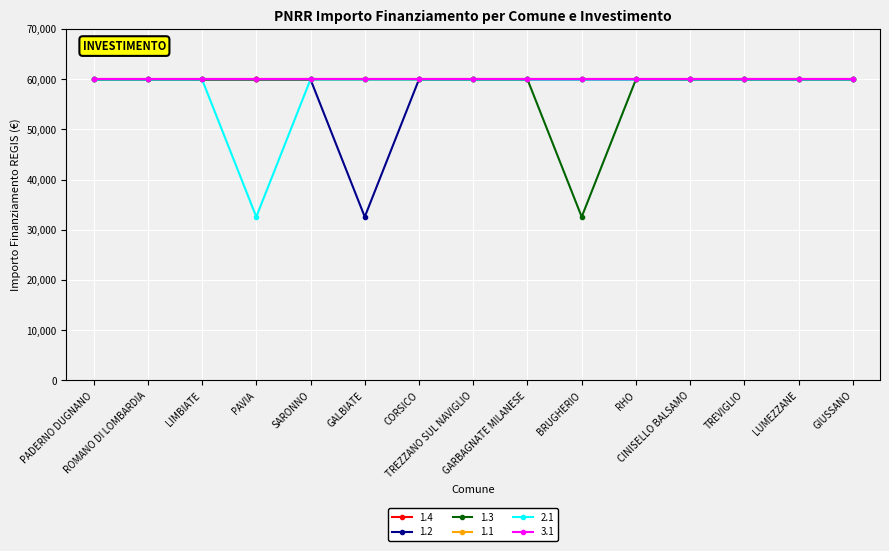

Is this an area chart (filled region under the line)?

No